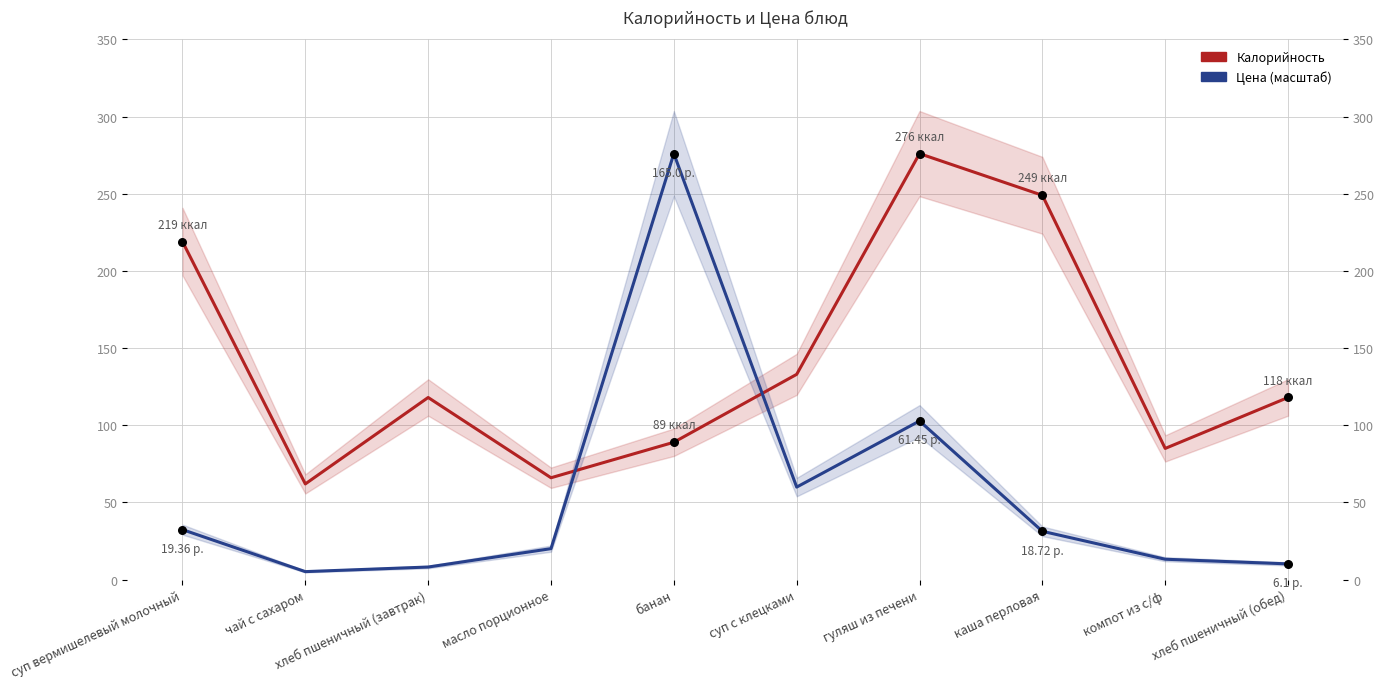

At which category is the sum across all series the highest?

гуляш из печени